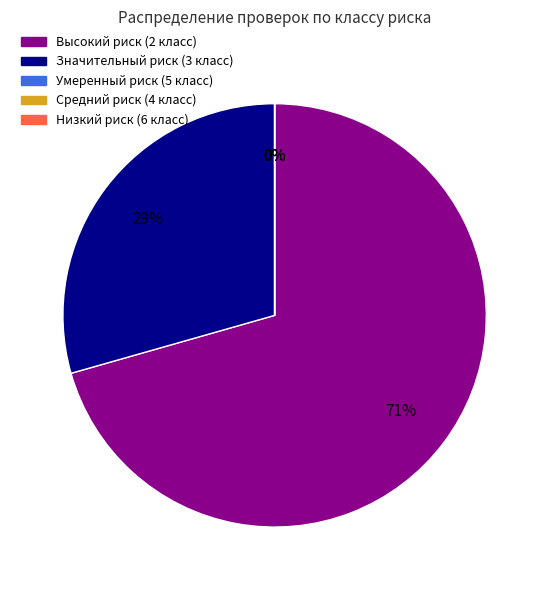

Does Низкий риск (6 класс) account for over 50% of the chart?

No